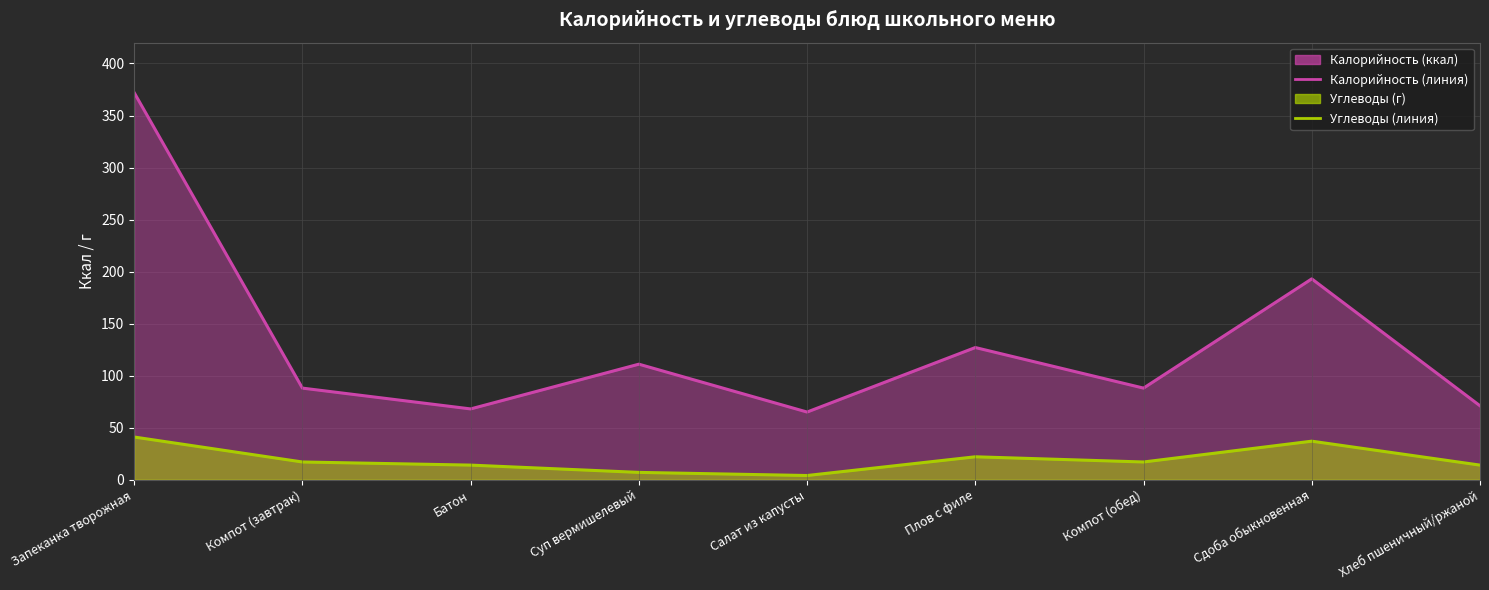

Reading right to left, extract all data points from this chart.

Калорийность (линия): 71	193	88	127	65	111	68	88	372
Углеводы (линия): 14	37	17	22	4	7	14	17	41